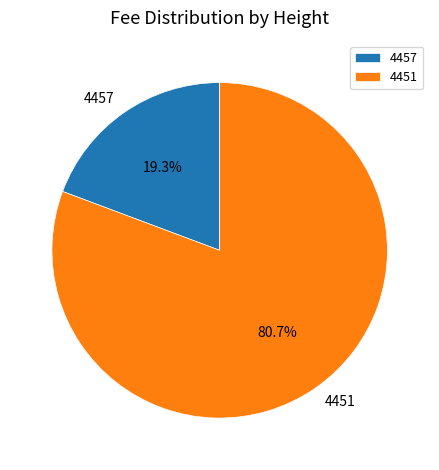

Is it true that 4457 is 28% of the pie?

False